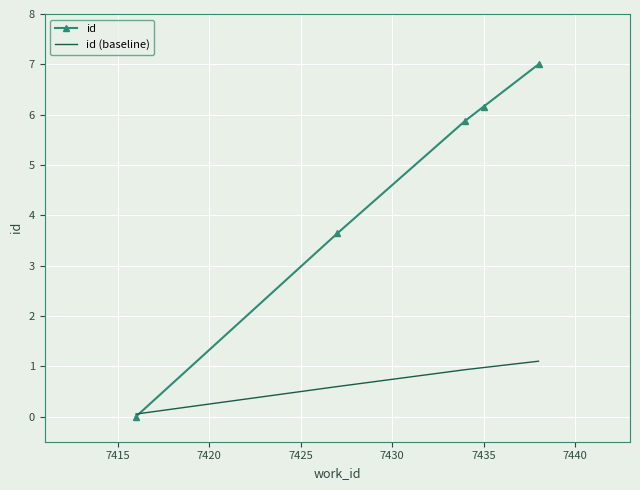

Which series has the widest spread of values?

id